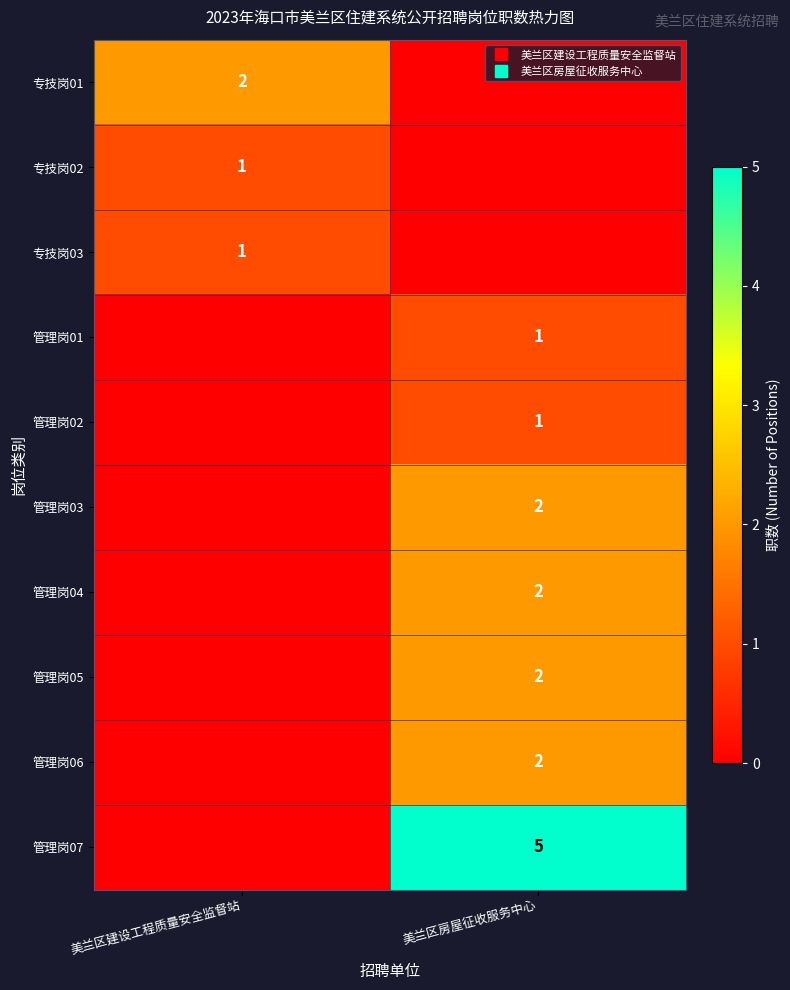

Count the 管理岗04 values in the range 0 to 2.

2